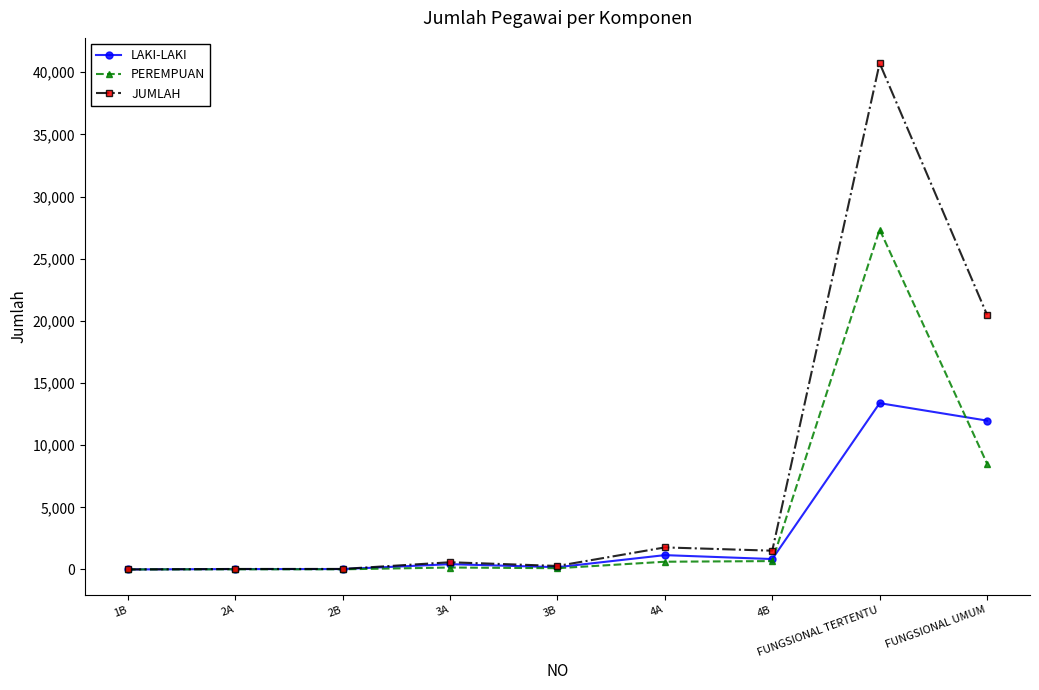

In LAKI-LAKI, how many points are lower than both neighbors (excluding endpoints)?

2